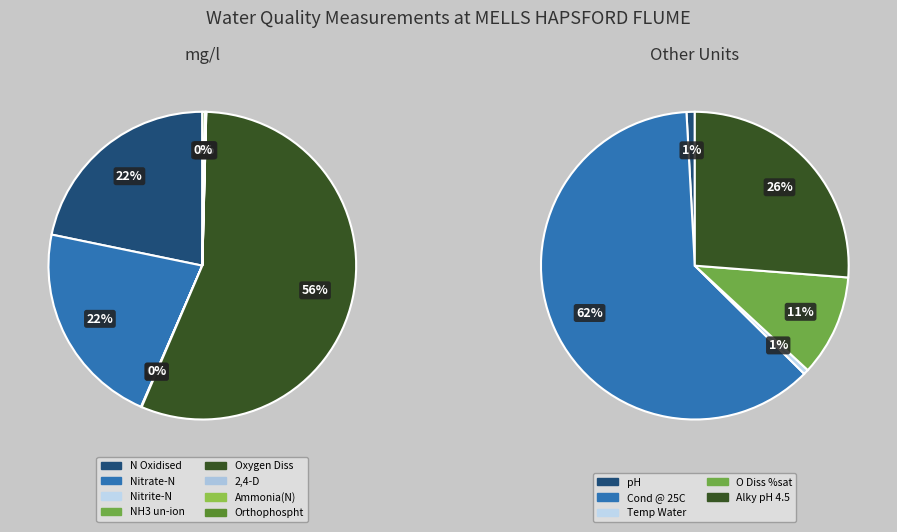

What portion of the pie excludes 2,4-D?

100.0%